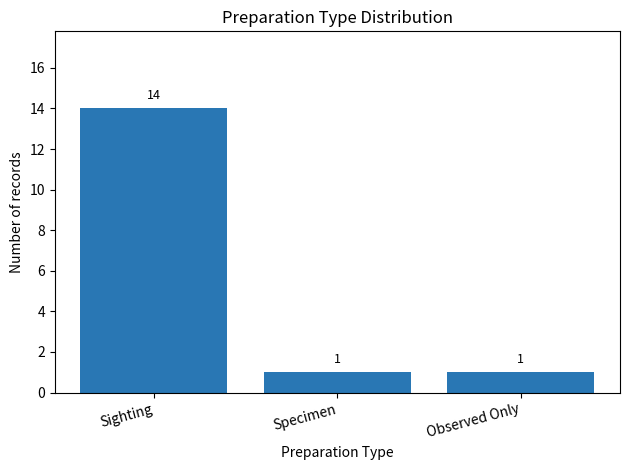

What is the change in value from Sighting to Specimen?

-13